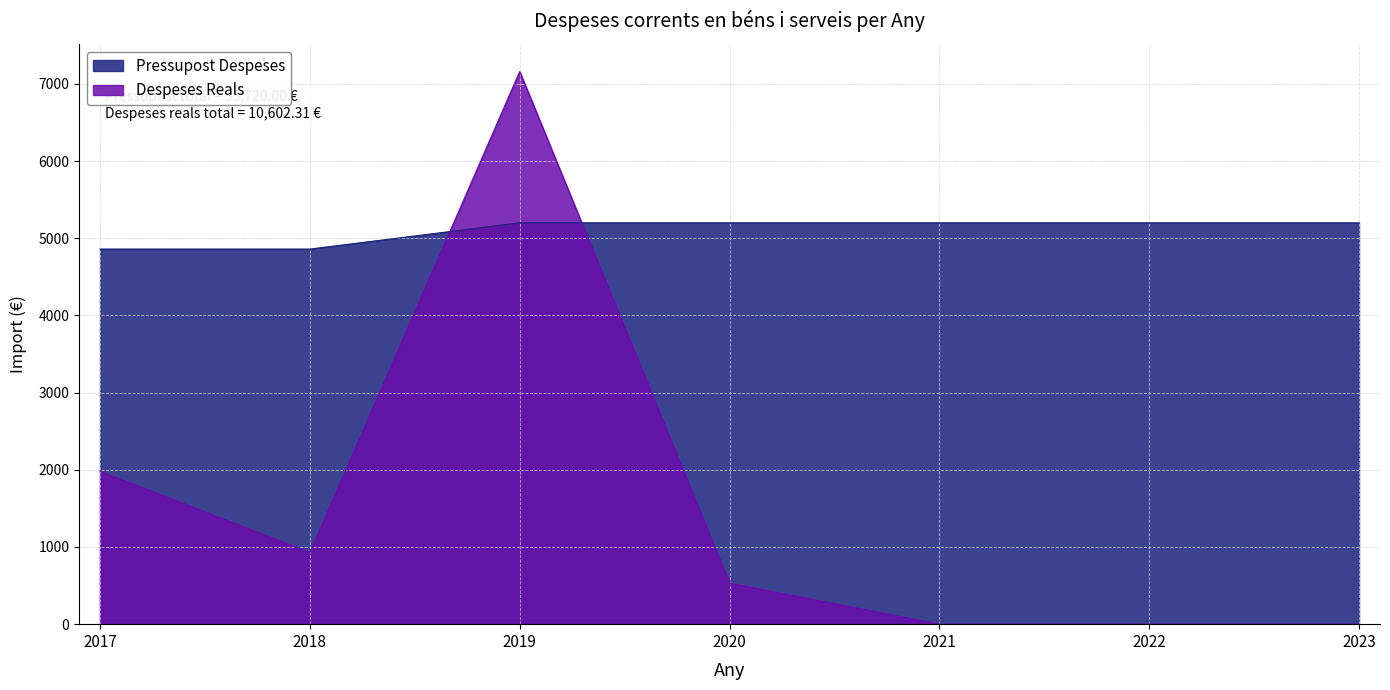

In Despeses Reals, how many points are lower than both neighbors (excluding endpoints)?

1